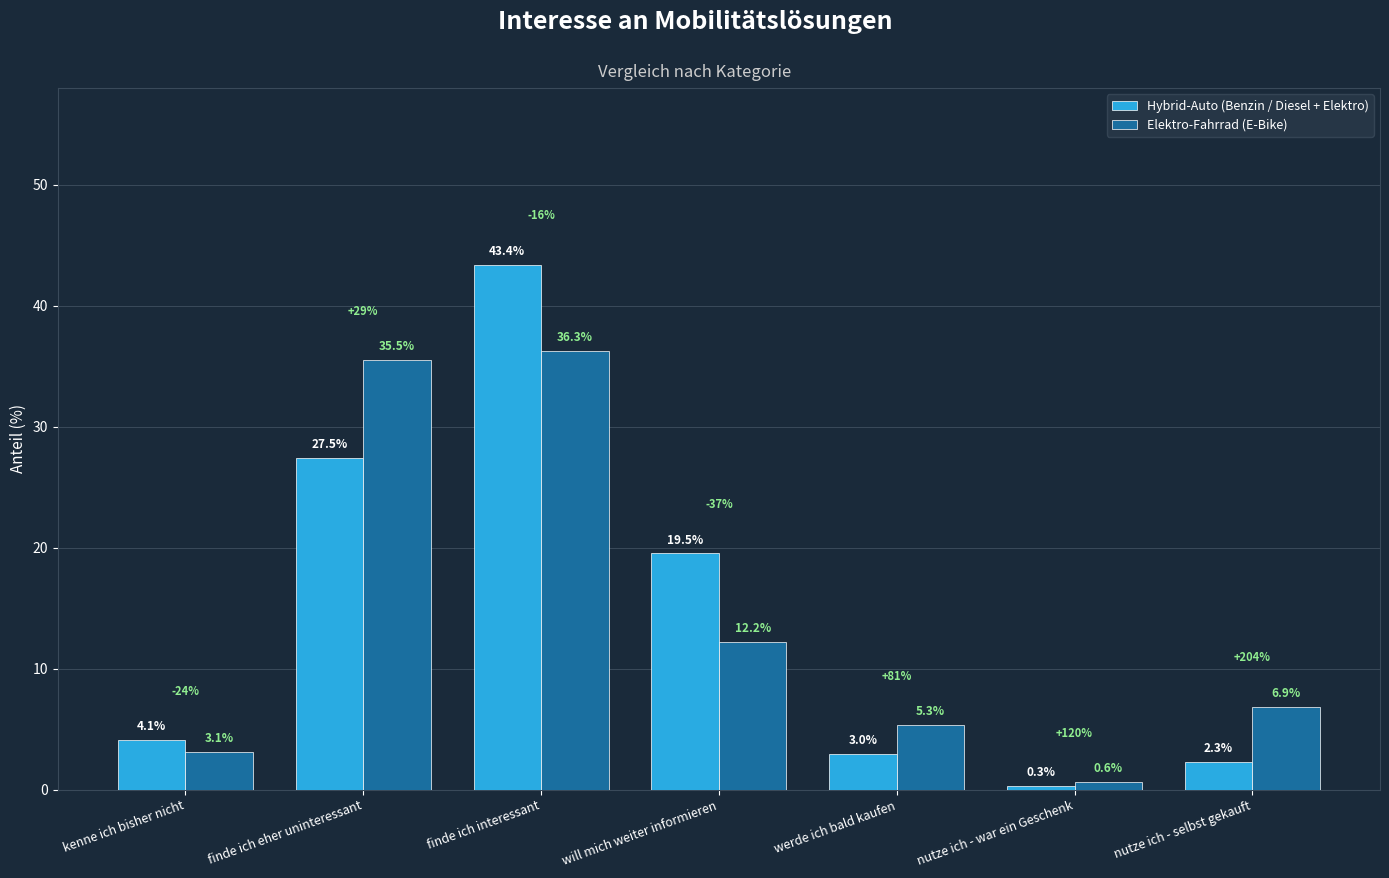

At which category is the sum across all series the highest?

finde ich interessant